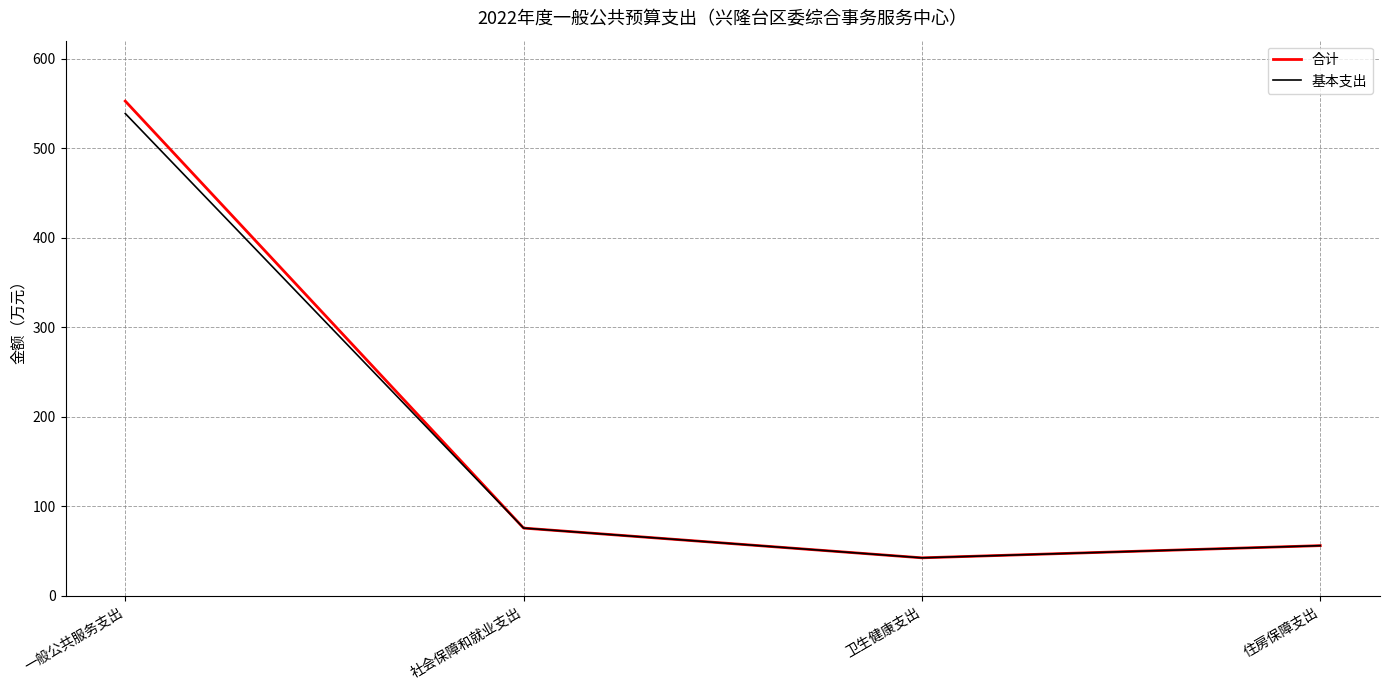

What is the difference between the maximum and minimum values in the 基本支出 series?

496.3